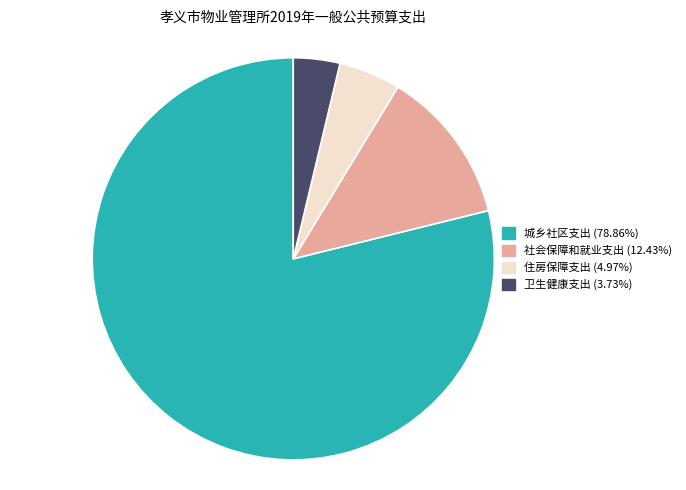

Combined, do 住房保障支出 and 卫生健康支出 account for over 50%?

No